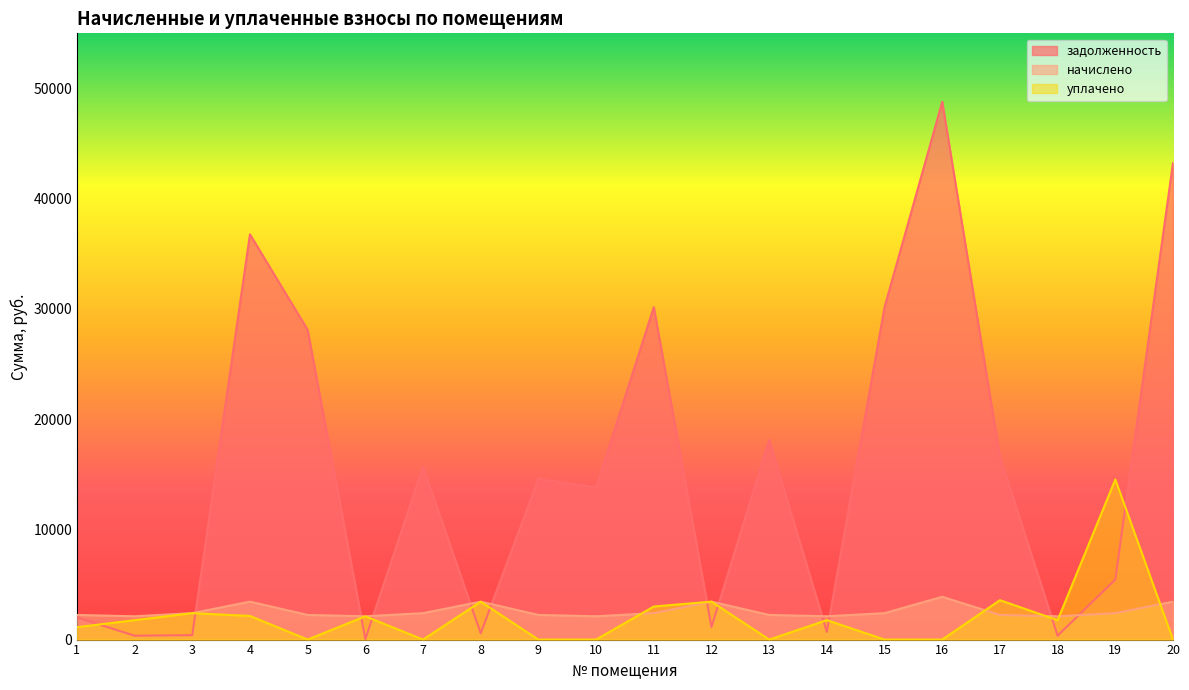

What is the difference between the second highest and second lowest values in the начислено series?

1326.0